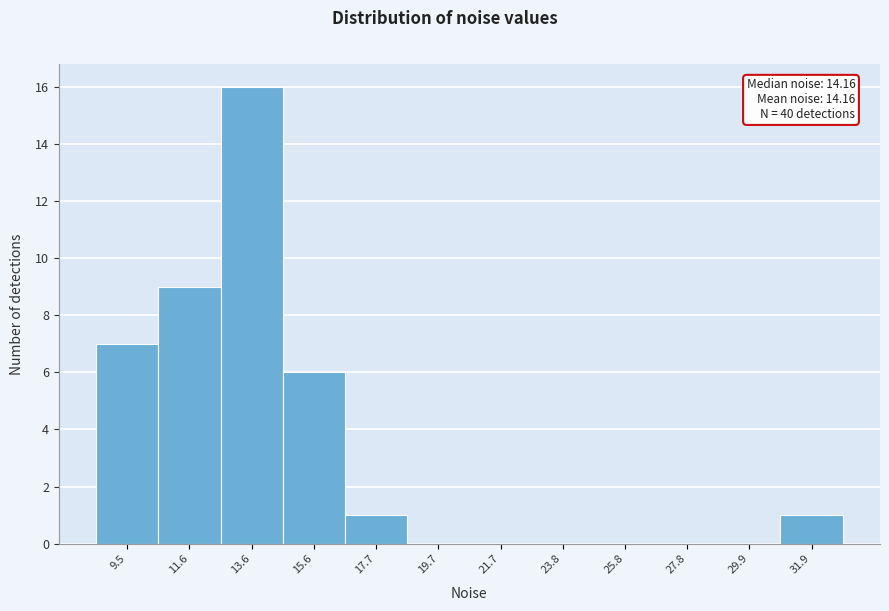

Reading left to right, transcribe all the data shown in this chart.

9.5=7	11.6=9	13.6=16	15.6=6	17.7=1	19.7=0	21.7=0	23.8=0	25.8=0	27.8=0	29.9=0	31.9=1